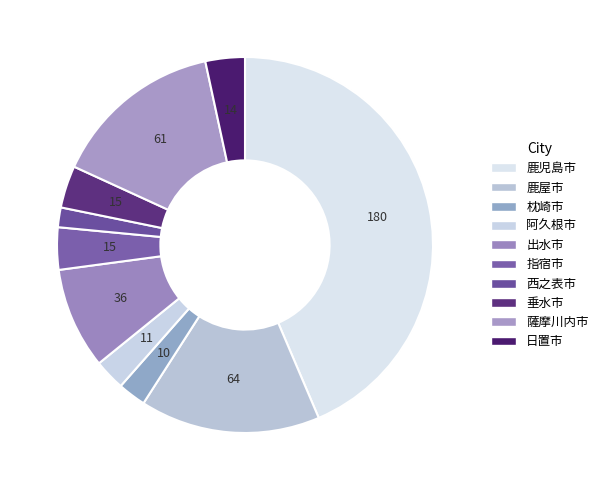

Count the number of slices in the pie.

10